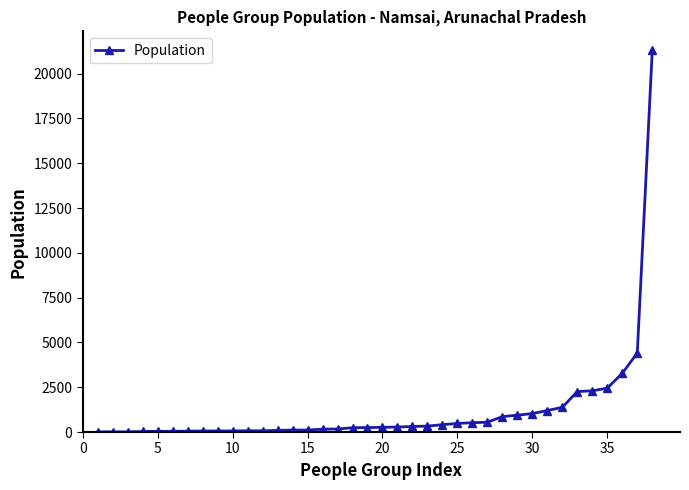

What is the sum of all values?

46190